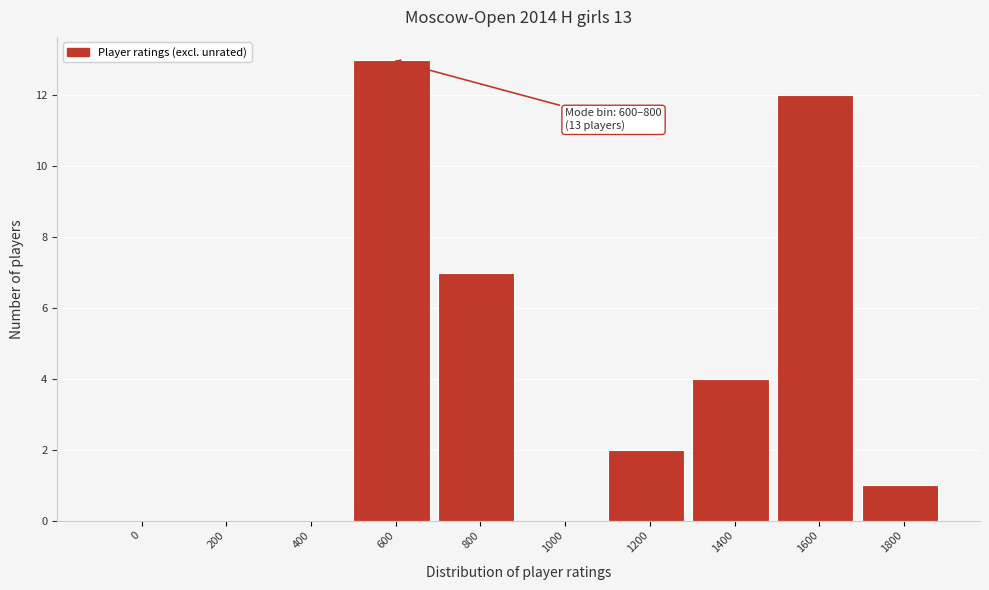

Reading left to right, list all the values displayed in this chart.

0=0	200=0	400=0	600=13	800=7	1000=0	1200=2	1400=4	1600=12	1800=1